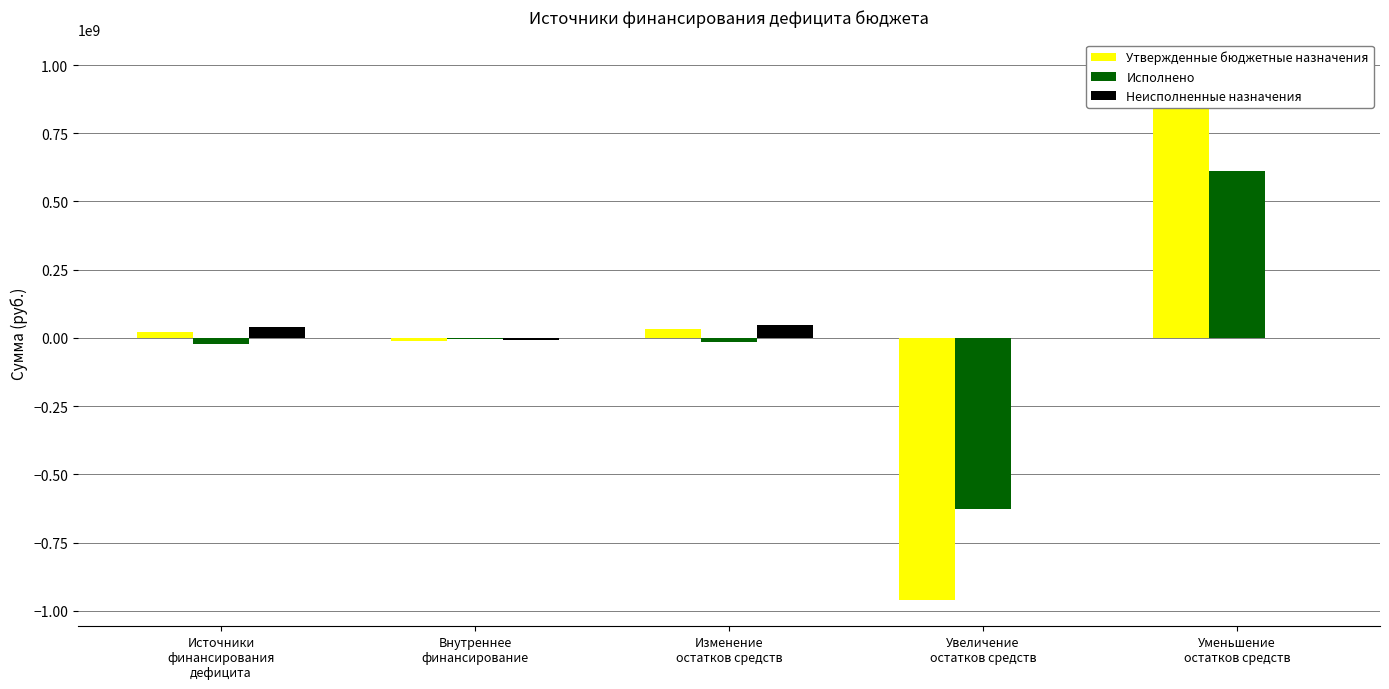

Where does the Утвержденные бюджетные назначения series first go above 19810631?

Источники
финансирования
дефицита